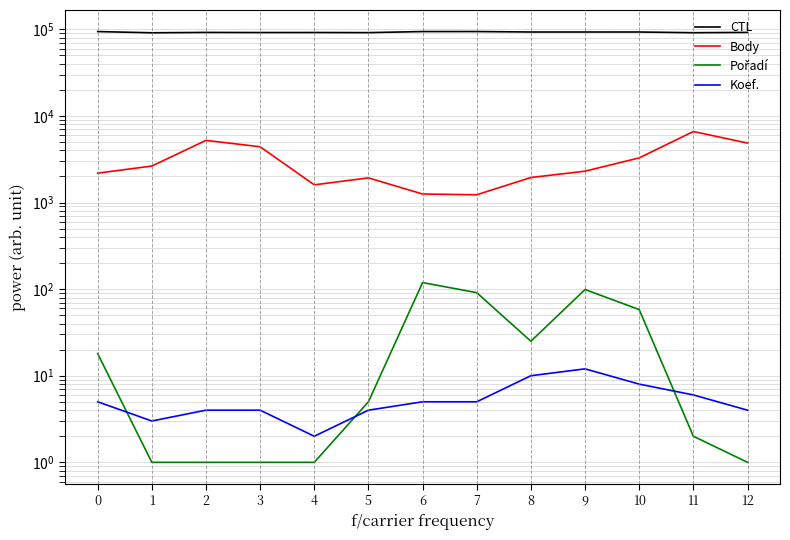

Reading left to right, what are all the values shown in this chart?

CTL: 94219	91201	92112	91802	91902	91607	94256	94286	93122	93118	93130	91381	92143
Body: 2184	2637	5220	4404	1600	1925	1254	1229	1944	2301	3276	6606	4860
Pořadí: 18	1	1	1	1	5	119	91	25	99	58	2	1
Koef.: 5	3	4	4	2	4	5	5	10	12	8	6	4